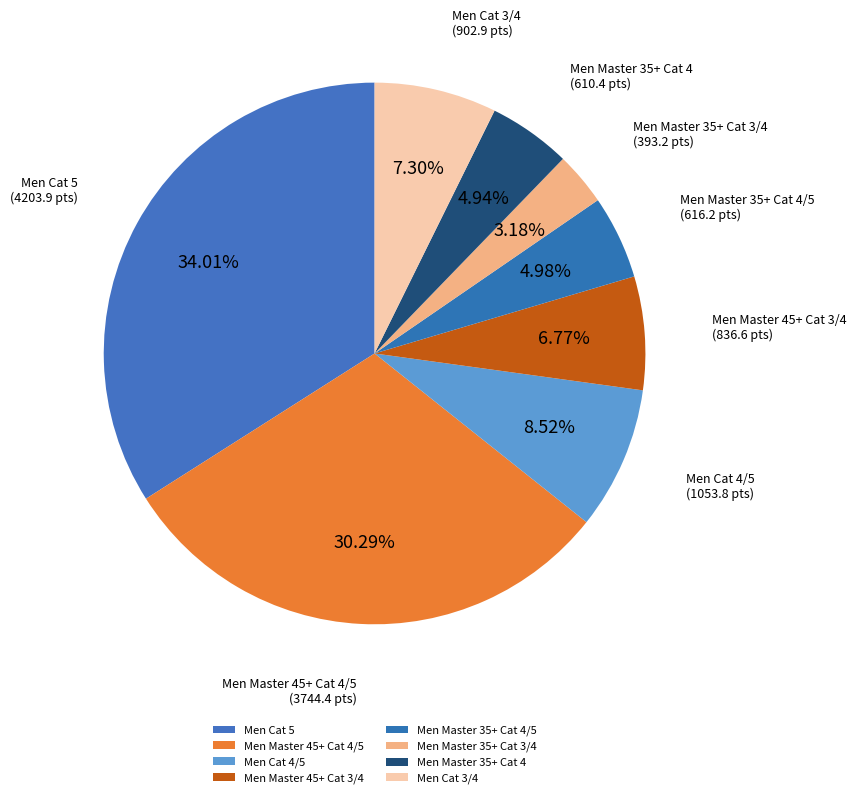

Which has a higher value, Men Cat 5 or Men Master 45+ Cat 3/4?

Men Cat 5